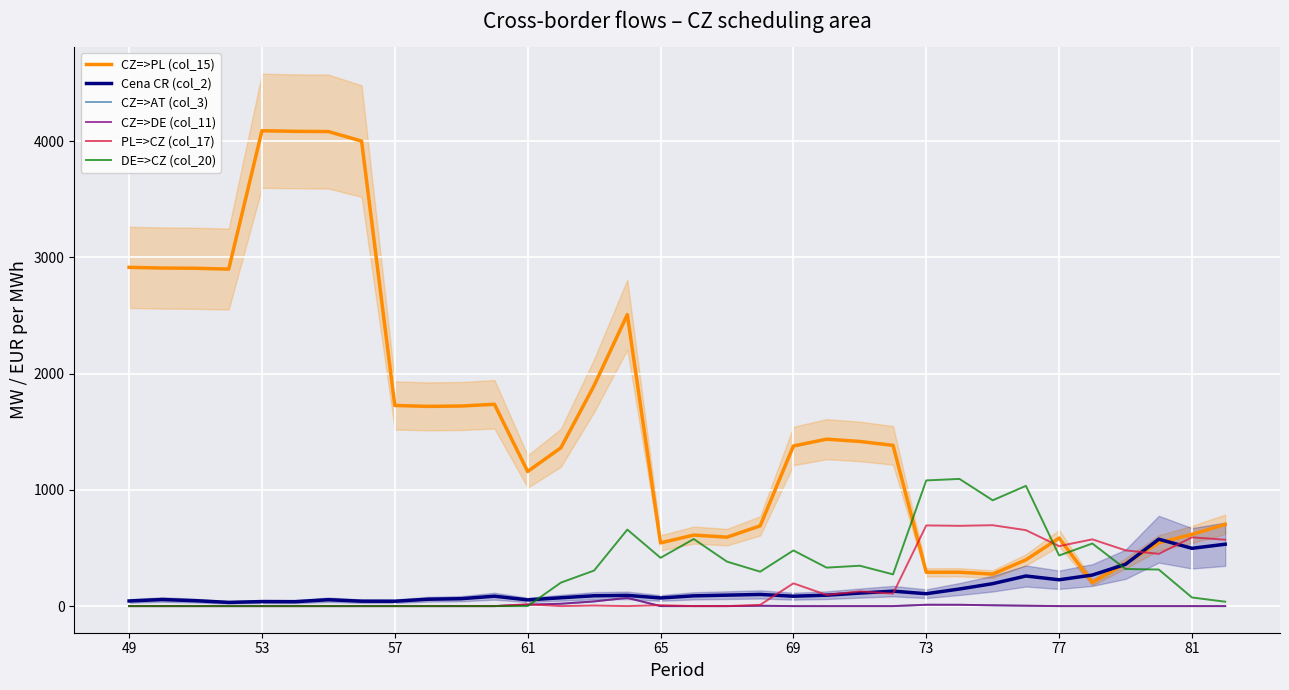

What value does the Cena CR (col_2) series have at 61?

53.4